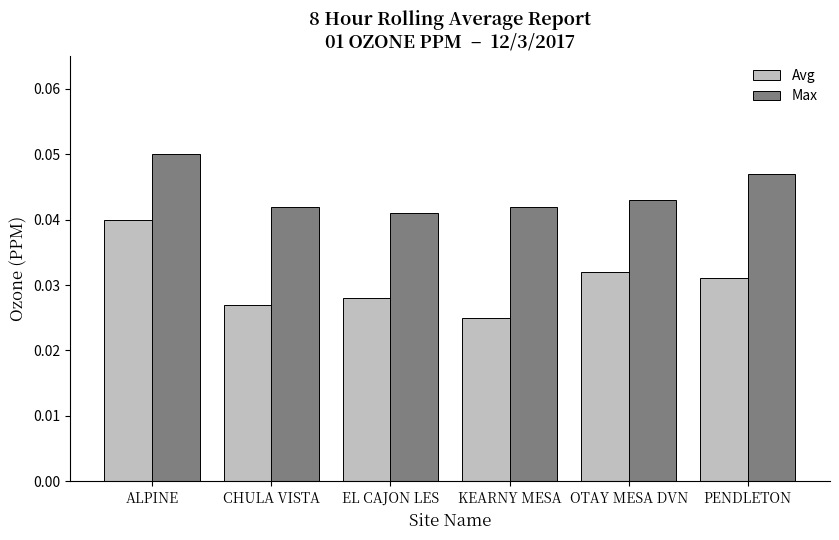

Is the value of Avg at KEARNY MESA greater than the value of Max at ALPINE?

No